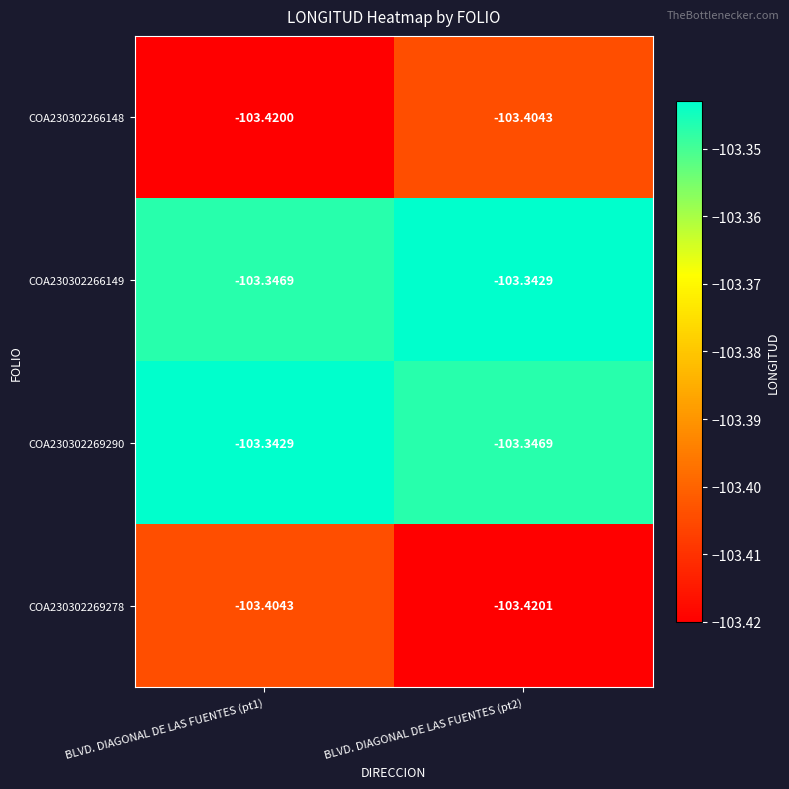

Is the value of COA230302266149 at BLVD. DIAGONAL DE LAS FUENTES (pt1) greater than the value of COA230302266148 at BLVD. DIAGONAL DE LAS FUENTES (pt2)?

Yes